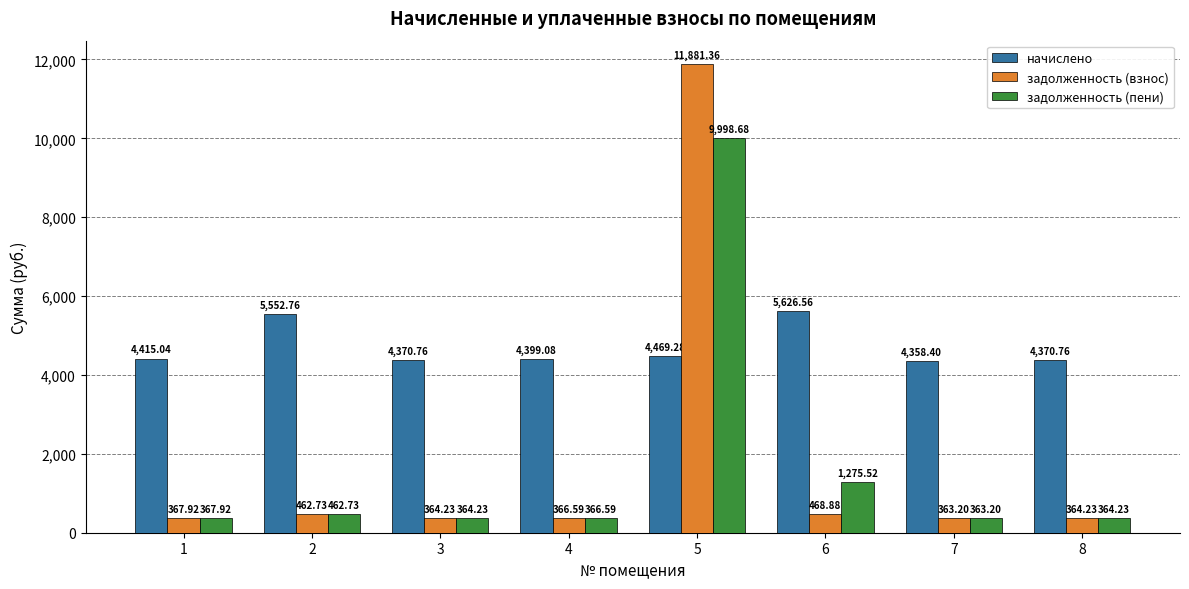

What are all the series names shown in the legend?

начислено, задолженность (взнос), задолженность (пени)